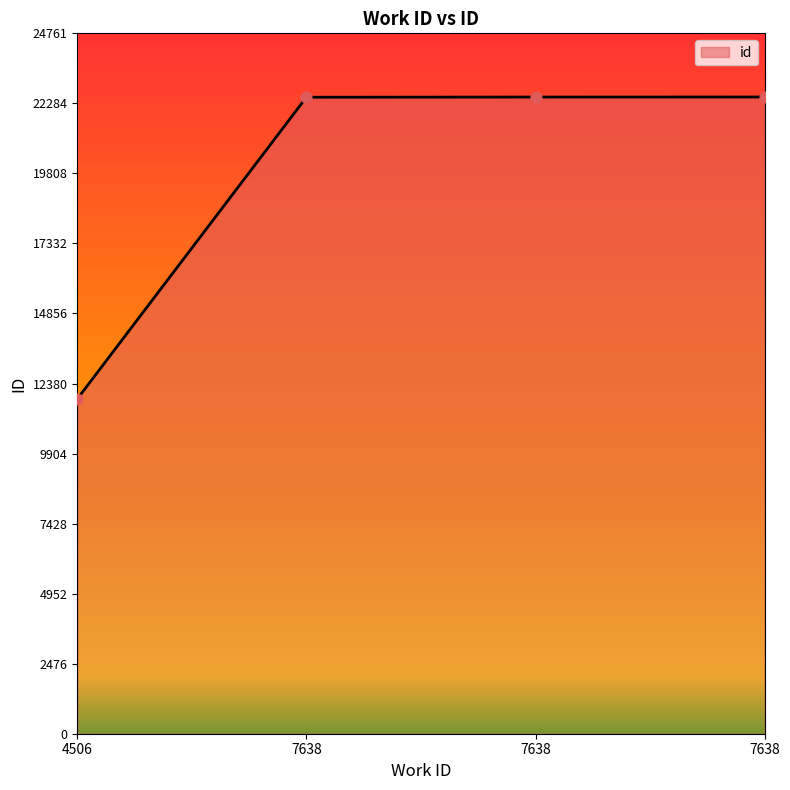

How many series are shown in this chart?

1